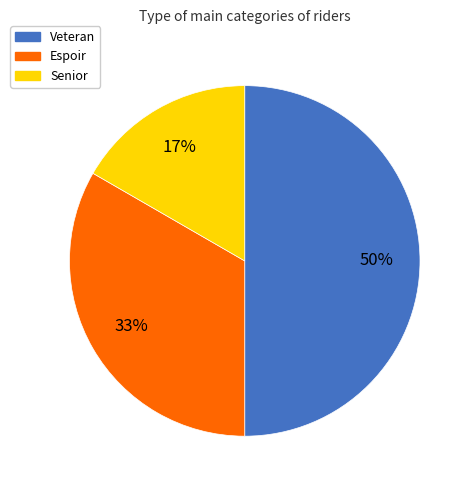

Approximately how many times larger is the value at Senior compared to Veteran?

0.3